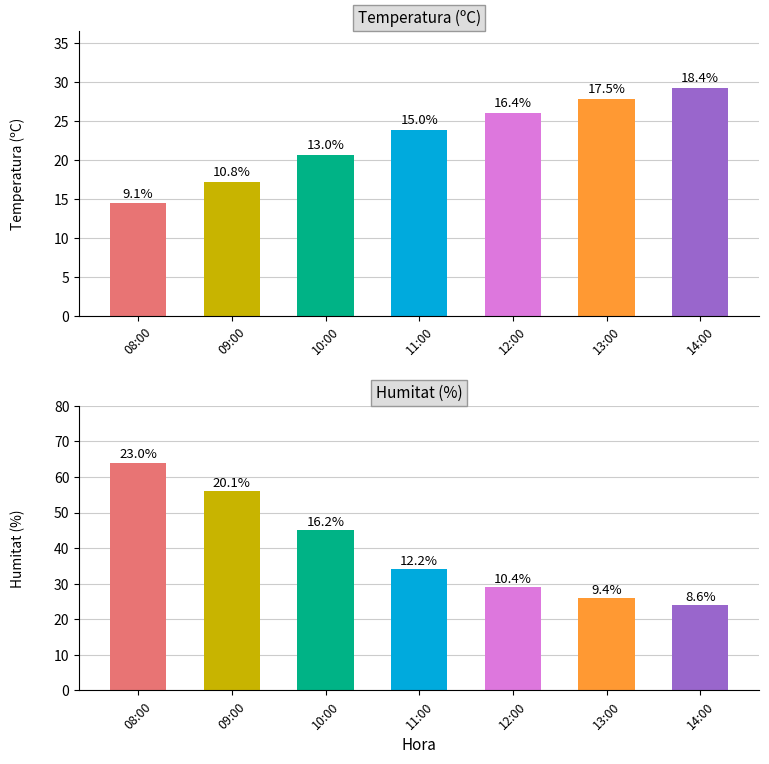

At how many categories does at least one series exceed 29?

5